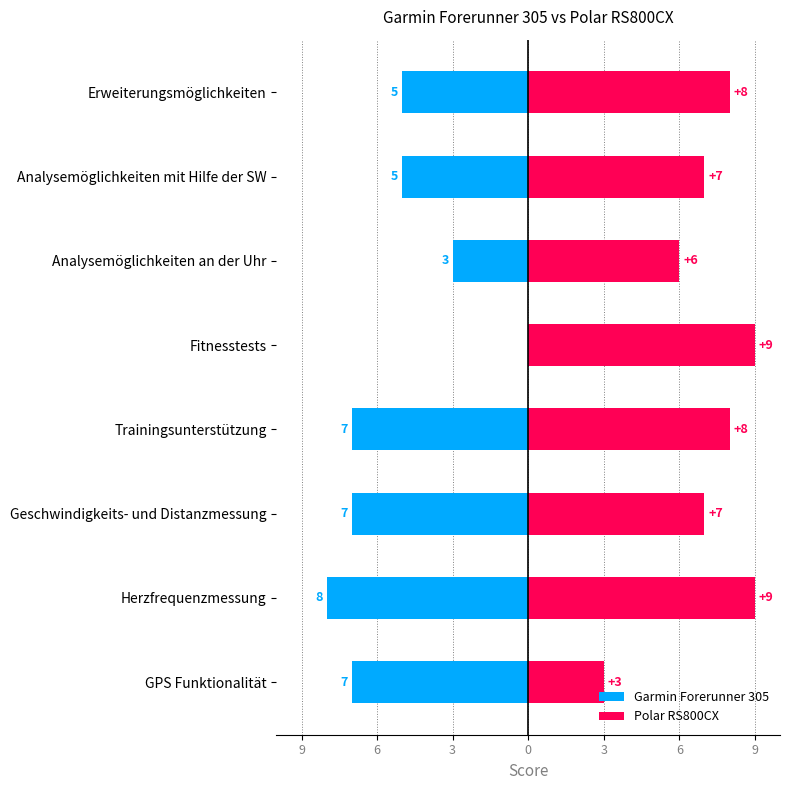

What is the label of the 1st bar from the right?

Erweiterungsmöglichkeiten